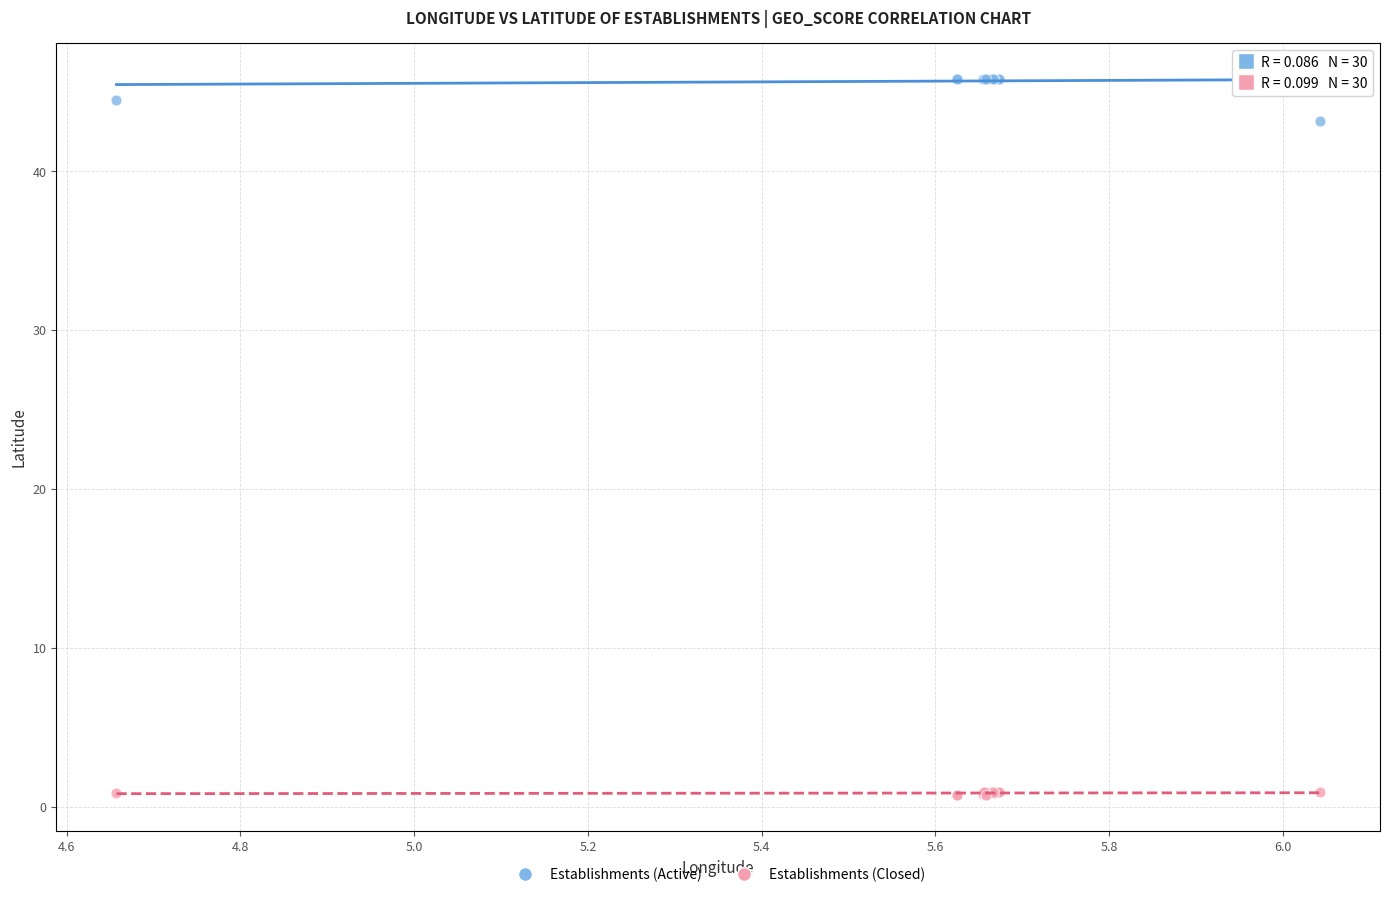

Across all series, what Y value is closest to 23?

43.2